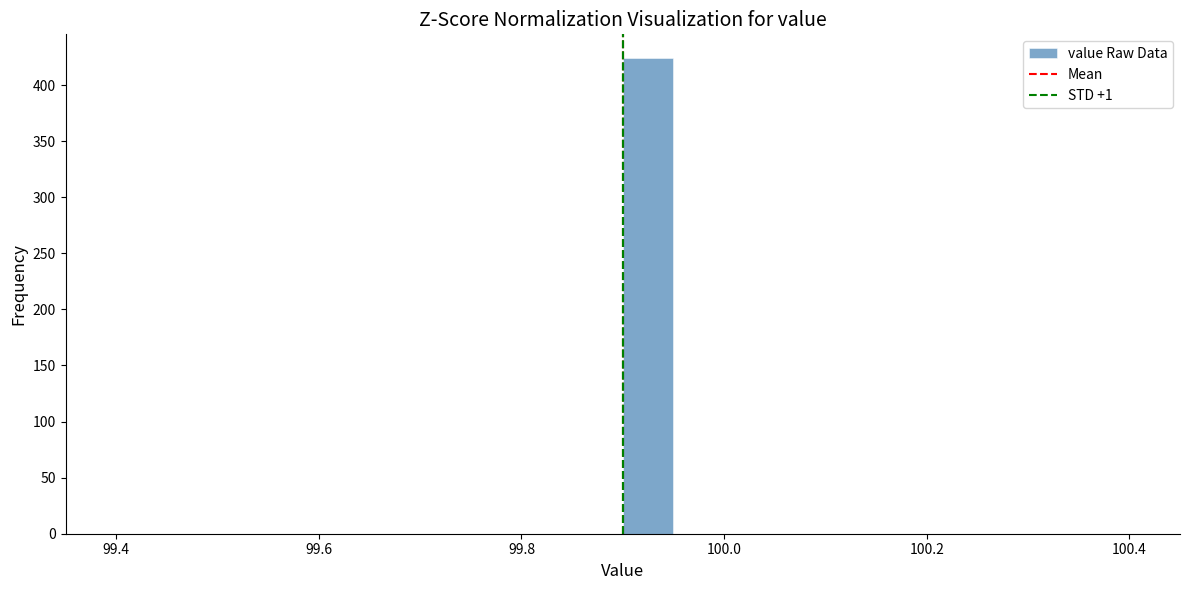

Around what value on the x-axis is the tallest bar? Give the approximate position of its centre, as read against the axis.

99.92